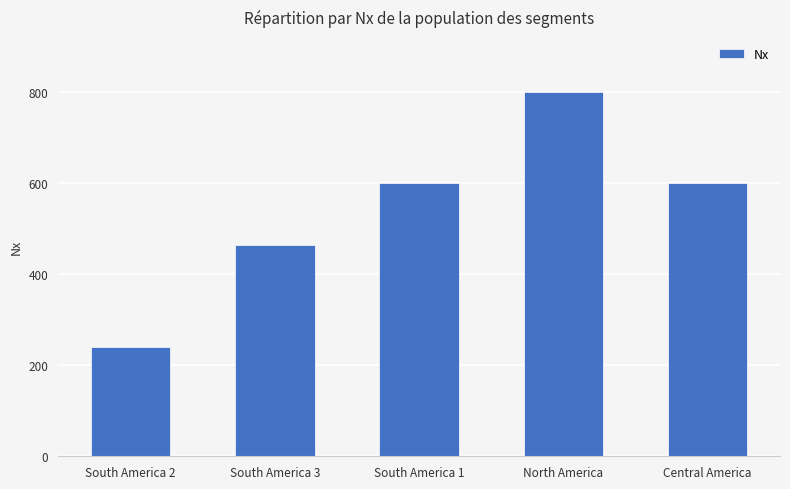

Reading right to left, list all the values displayed in this chart.

Central America=601	North America=801	South America 1=601	South America 3=465	South America 2=241